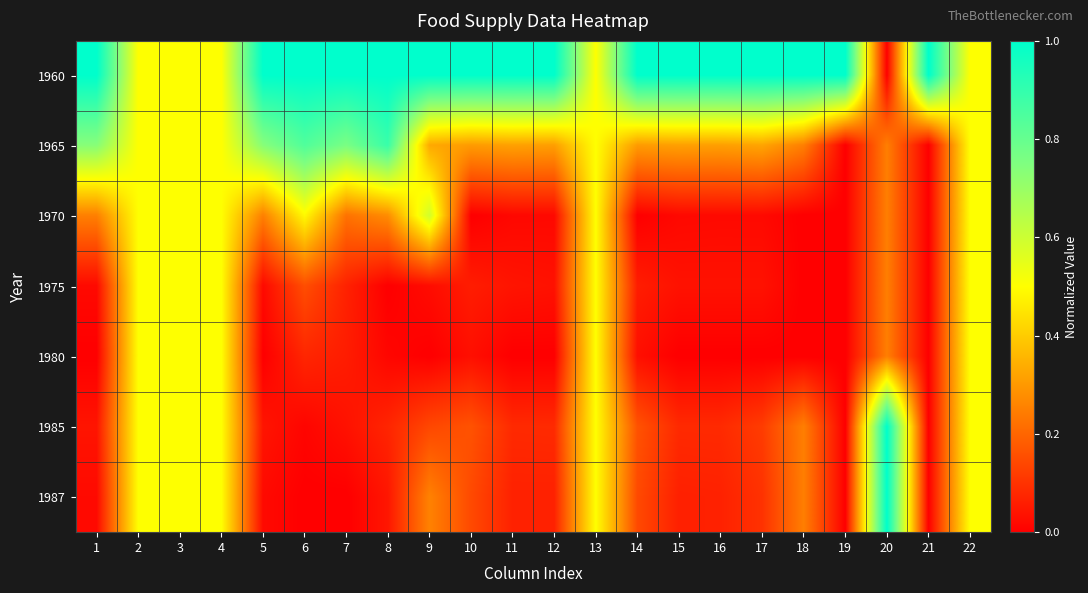

At how many categories does at least one series exceed 0?

22